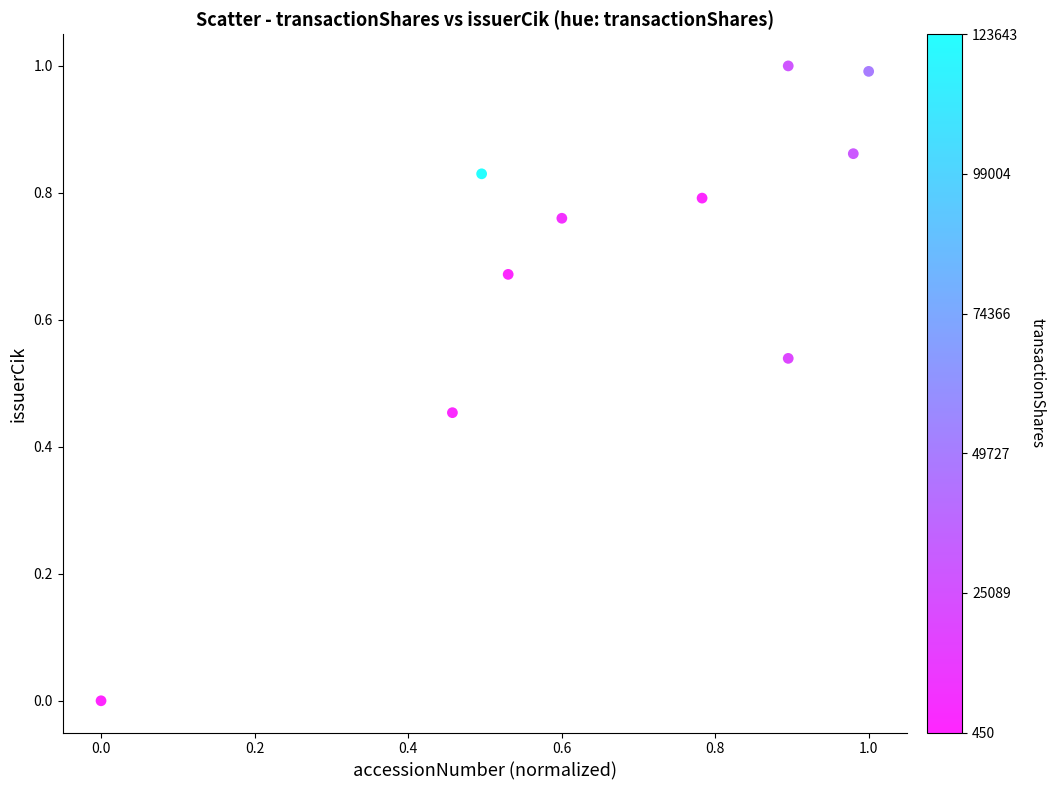

What is the range of Y values (max minus min)?

1.0